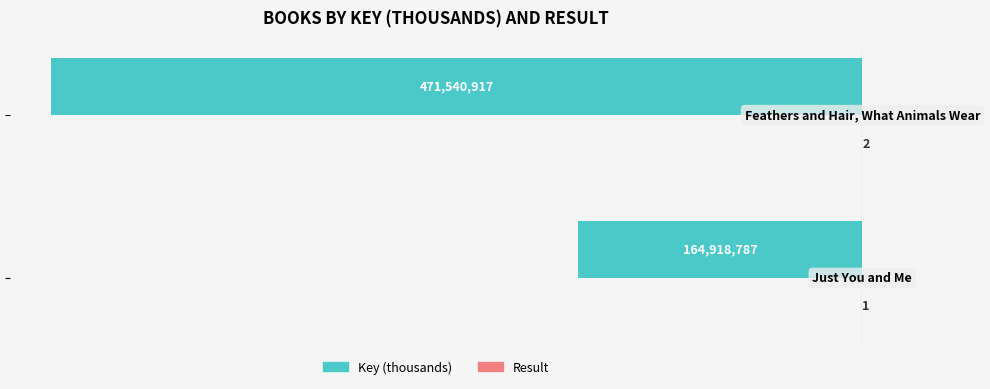

How many series are shown in this chart?

2